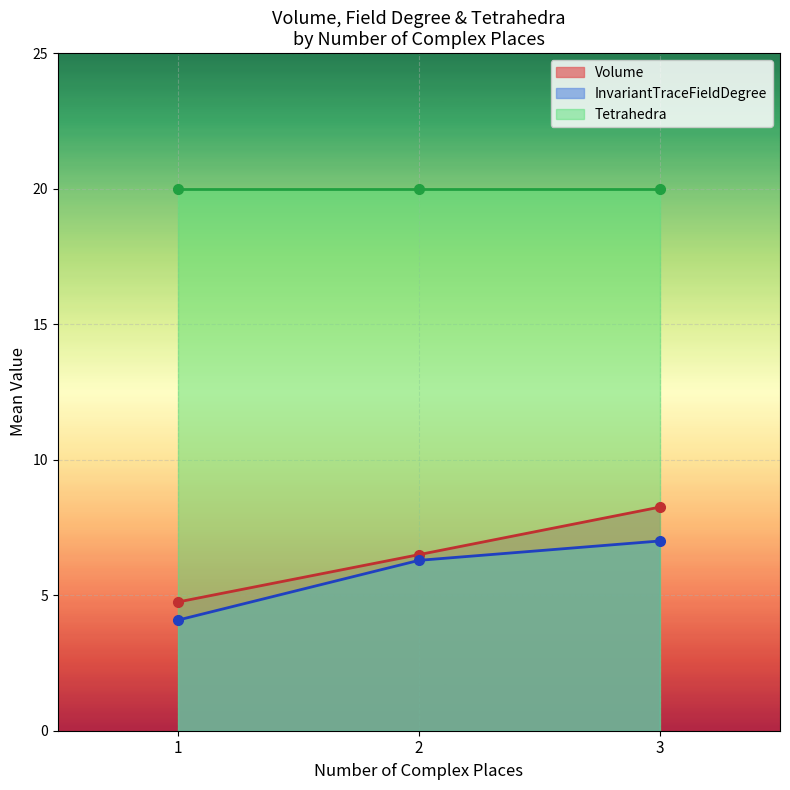

Is it true that Volume equals 3.2 at 1?

False